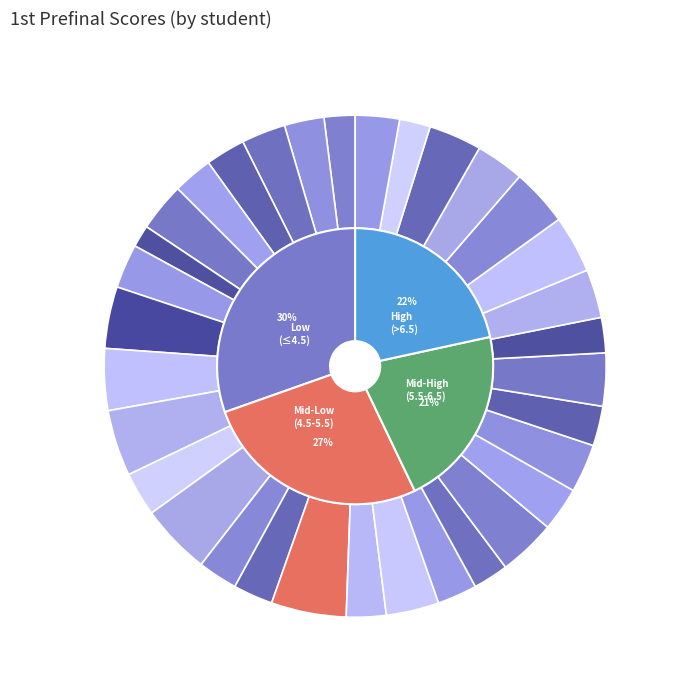

The ابراهيم كمال slice represents 1% of the pie. True or false?

False